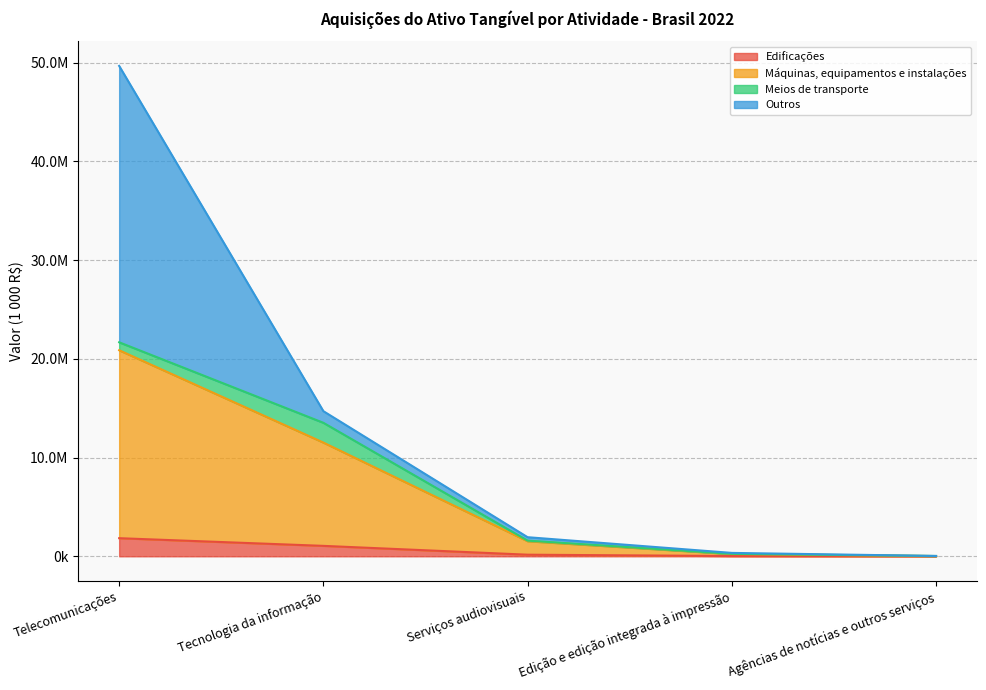

How many data points does each series have?

5